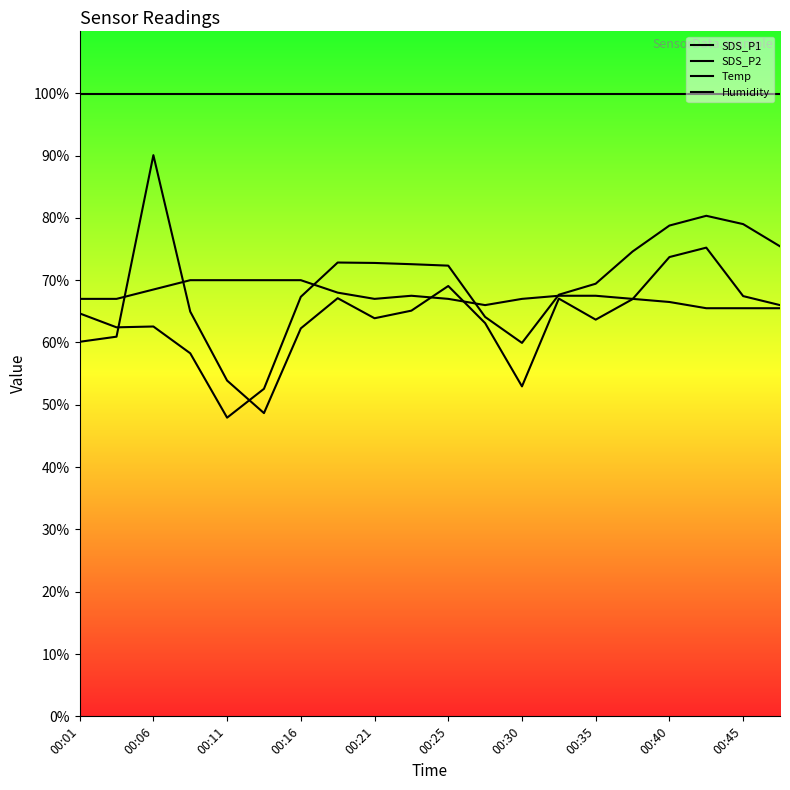

What is the difference between the SDS_P2 values at 00:25 and 18?

26.4